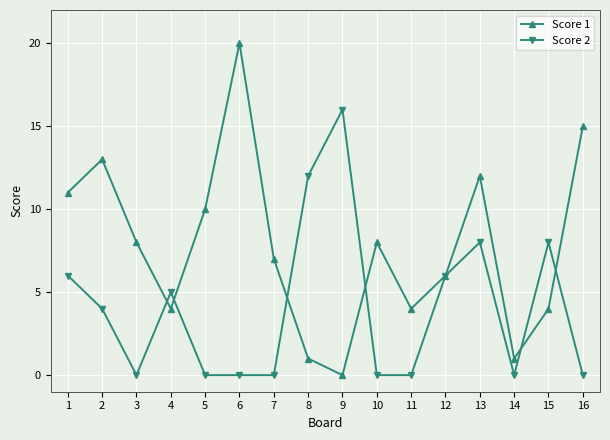

What is the sum of the Score 1 values at 8 and 4?

5